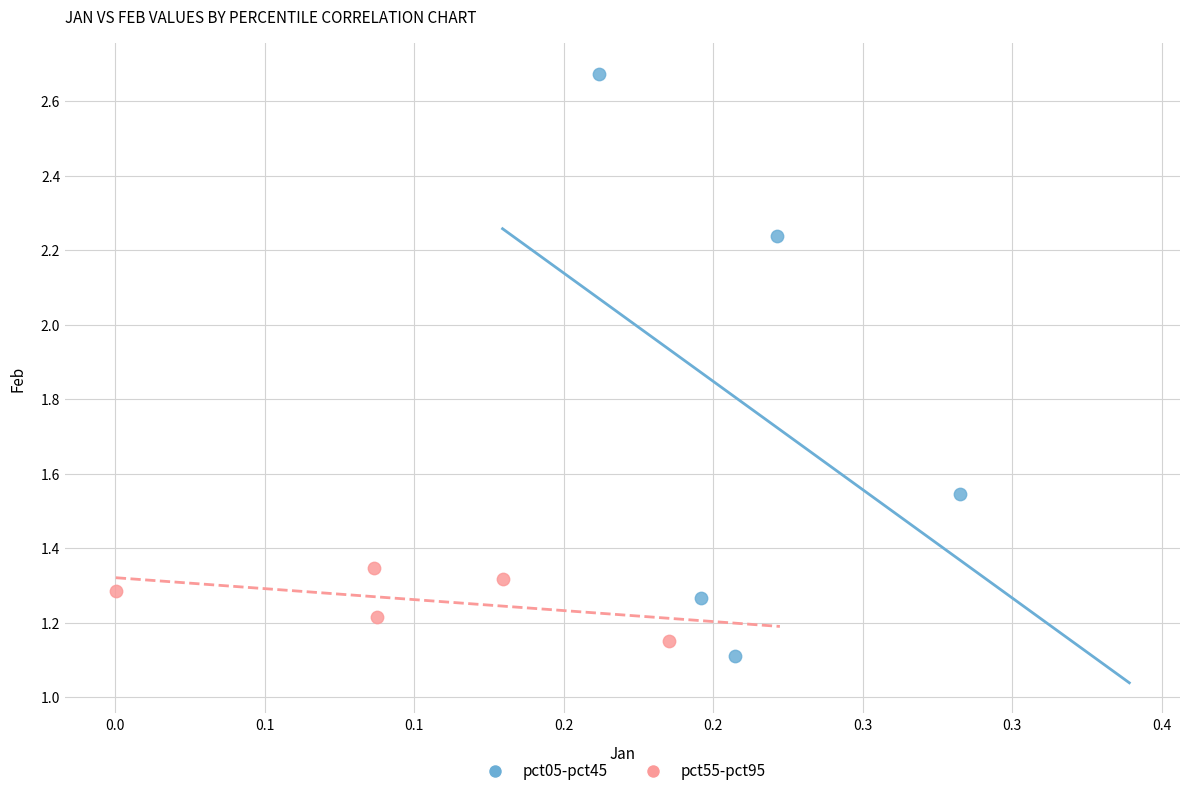

Which series reaches the minimum Y coordinate?

pct05-pct45